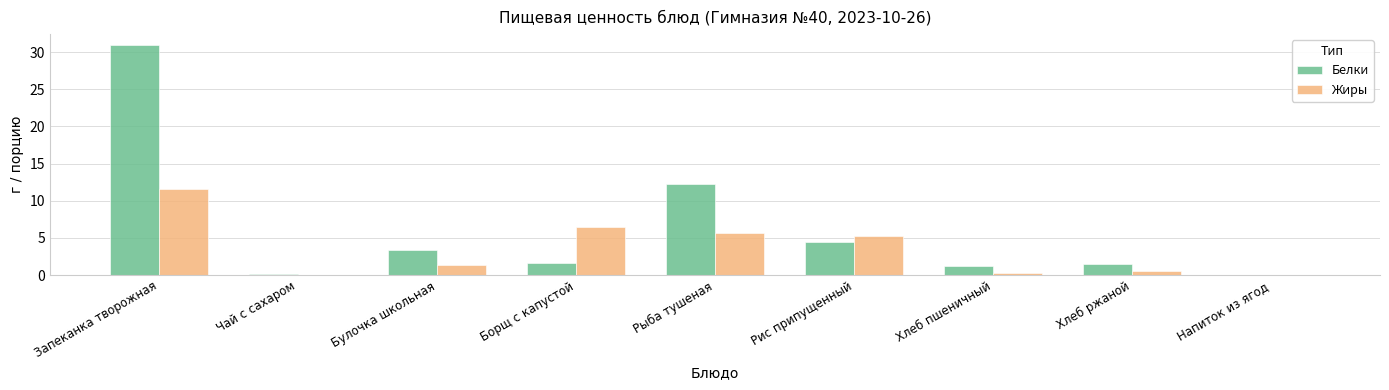

Which label corresponds to the largest value in the chart?

Запеканка творожная